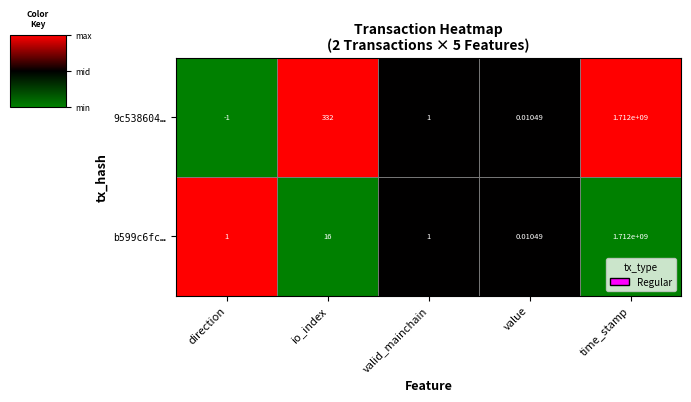

At which category is the sum across all series the highest?

time_stamp